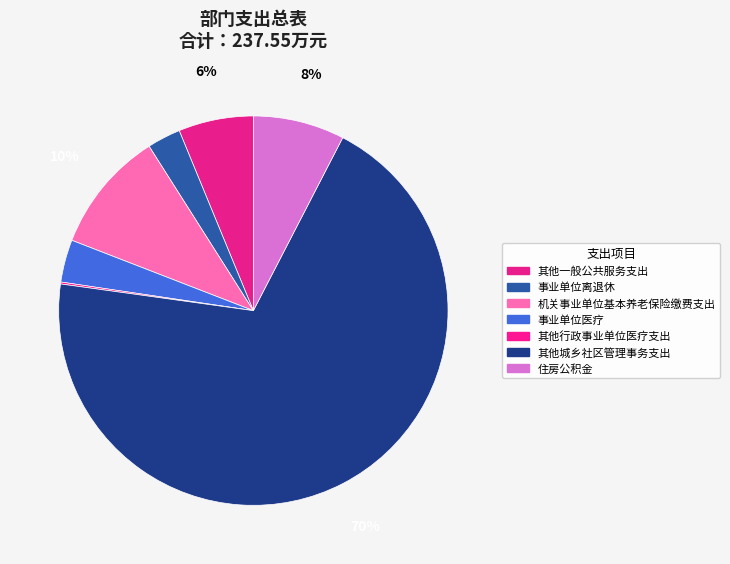

The 其他一般公共服务支出 slice represents 1% of the pie. True or false?

False